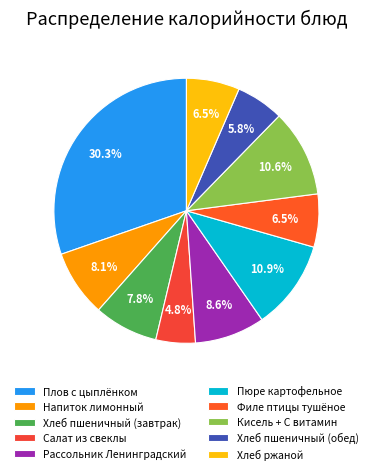

Rank the categories by value from highest to lowest.

Плов с цыплёнком, Пюре картофельное, Кисель + С витамин, Рассольник Ленинградский, Напиток лимонный, Хлеб пшеничный (завтрак), Хлеб ржаной, Филе птицы тушёное, Хлеб пшеничный (обед), Салат из свеклы